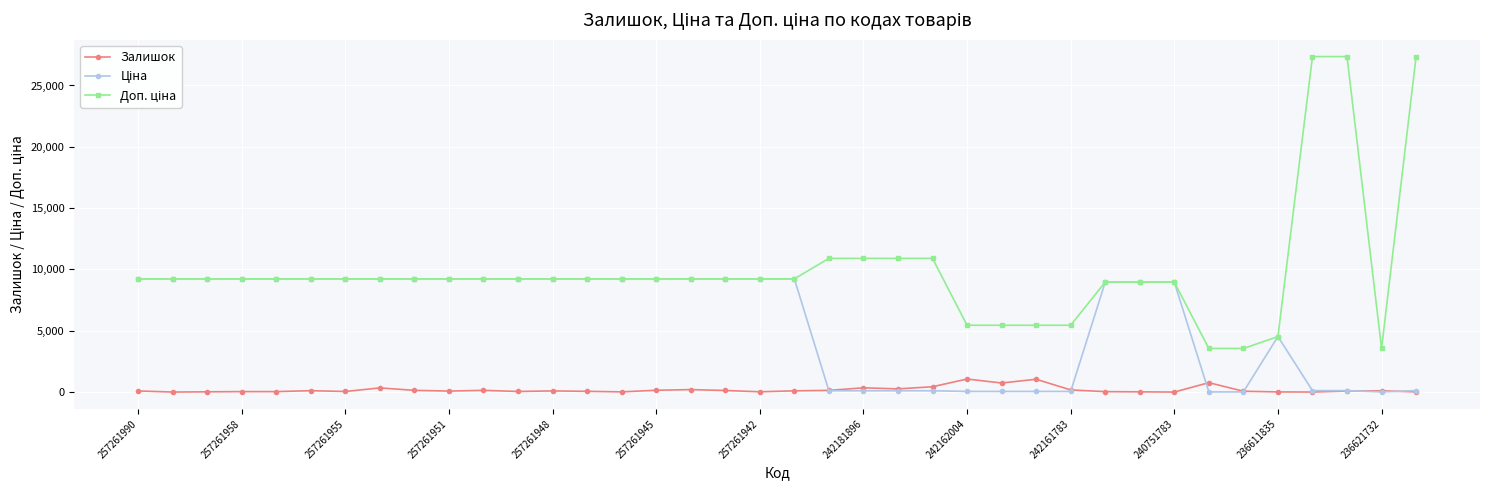

True or false: Залишок has more than 0 interior local peaks.

True